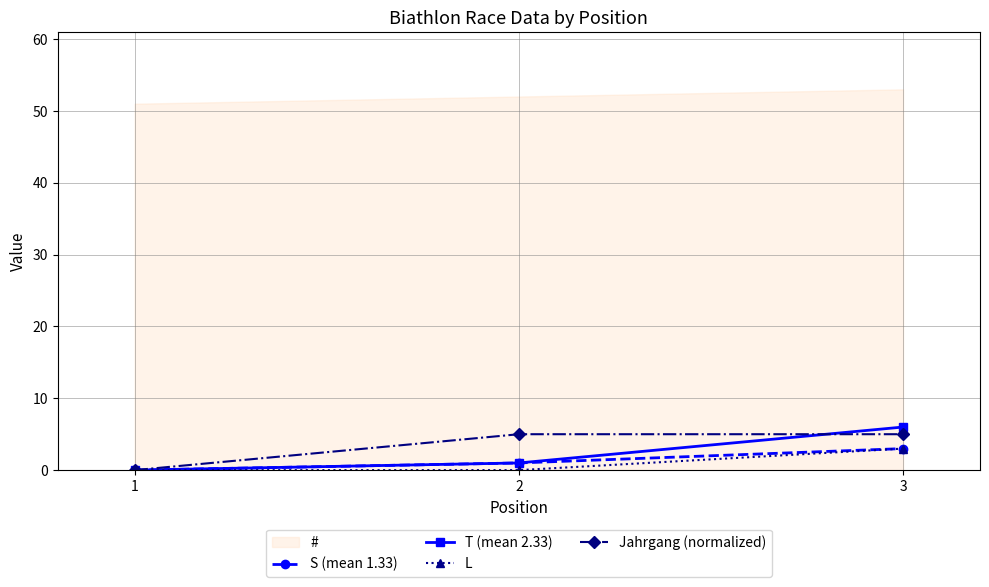

Is this an area chart (filled region under the line)?

No